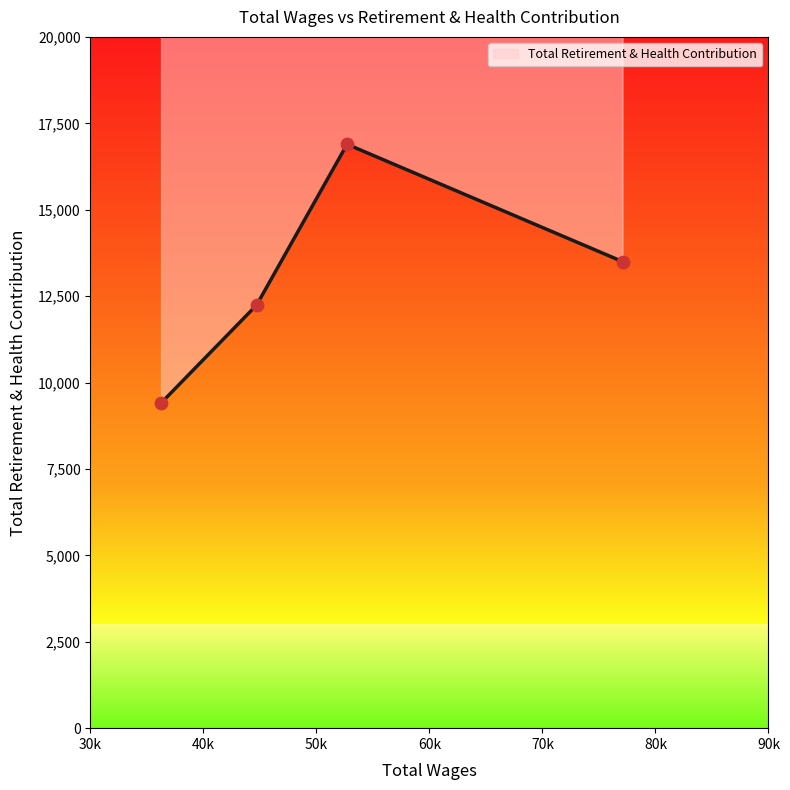

What is the ratio of the value at 52710 to the value at 44704?

1.4